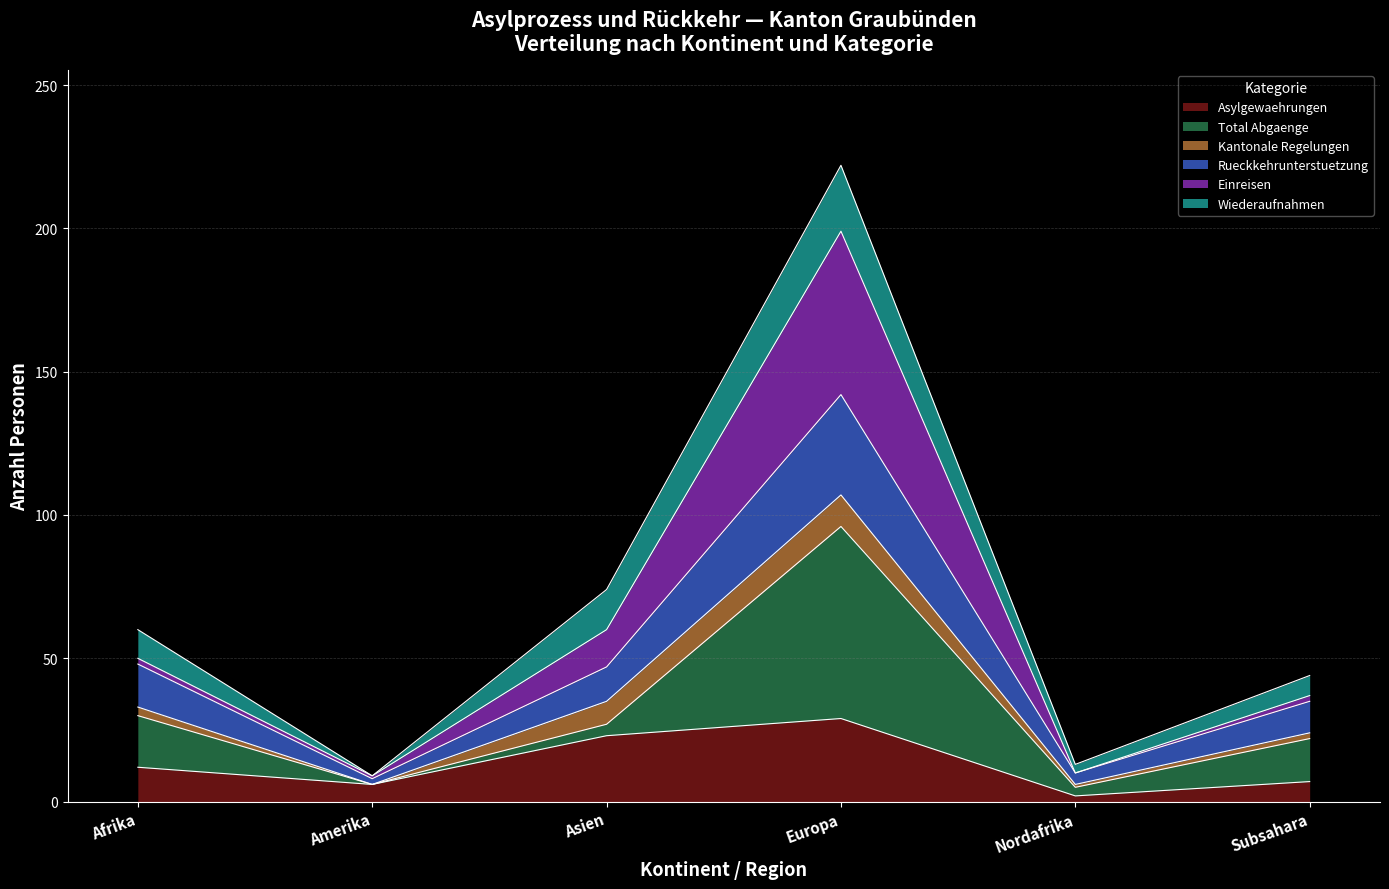

Does the chart display data point markers on the line(s)?

No